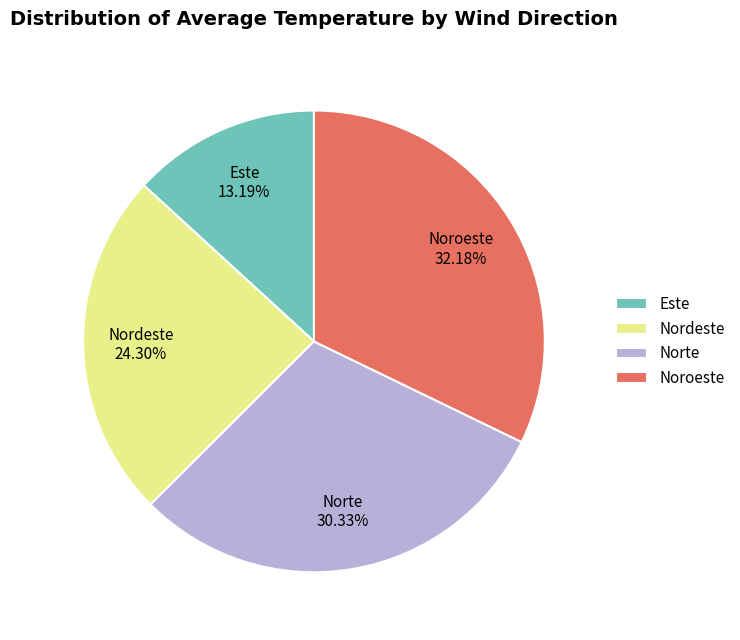

Which slice is the smallest?

Este